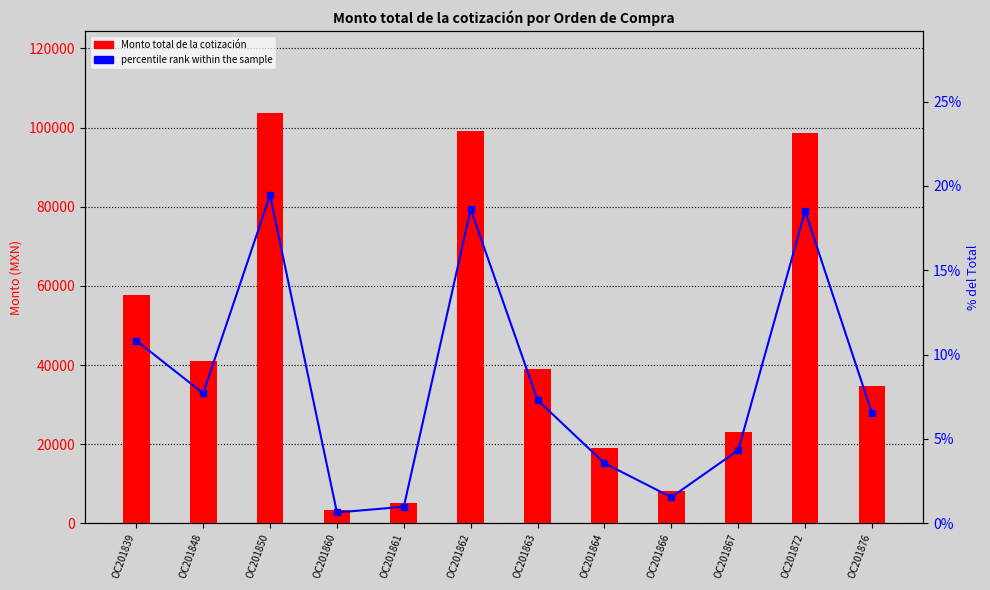

Reading left to right, transcribe all the data shown in this chart.

Monto total de la cotización: OC201839=57718.6	OC201848=41075.6	OC201850=103632.7	OC201860=3410.4	OC201861=5220.0	OC201862=99218.0	OC201863=38922.9	OC201864=18977.6	OC201866=8236.0	OC201867=23084.0	OC201872=98600.0	OC201876=34800.0
percentile rank within the sample: OC201839=10.8	OC201848=7.7	OC201850=19.4	OC201860=0.6	OC201861=1.0	OC201862=18.6	OC201863=7.3	OC201864=3.6	OC201866=1.5	OC201867=4.3	OC201872=18.5	OC201876=6.5